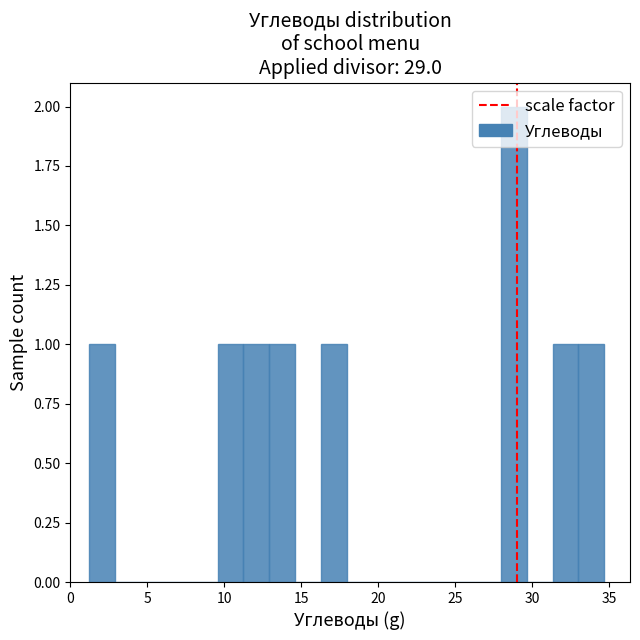

Read against the x-axis, roughly where is the centre of the tallest bar?

29.0